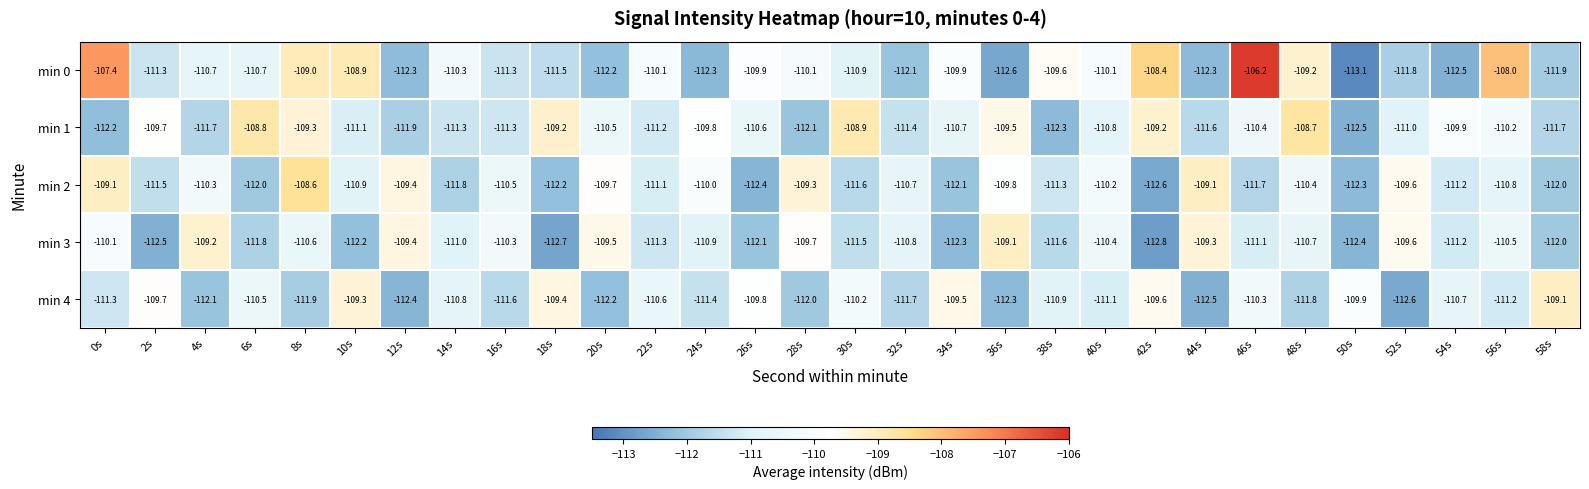

At 46s, list the series in order from largest to smallest.

min 0, min 4, min 1, min 3, min 2